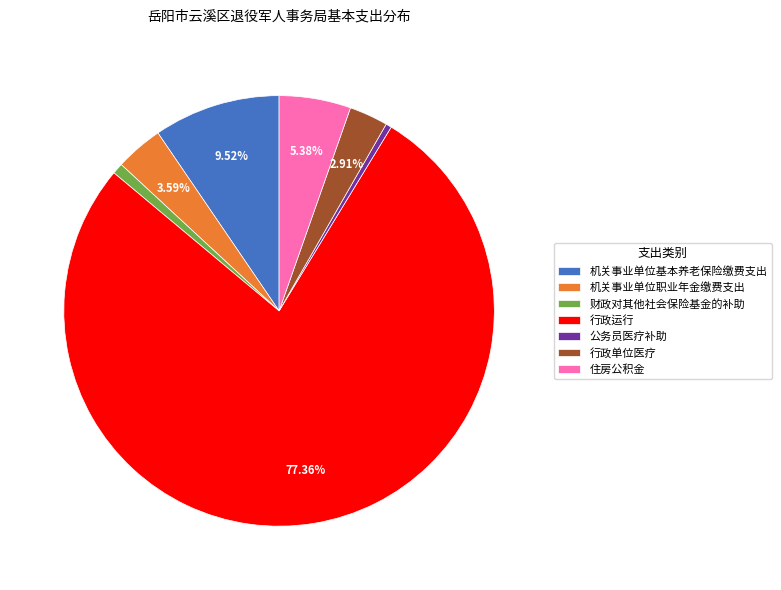

To the nearest percent, what portion does 住房公积金 represent?

5%